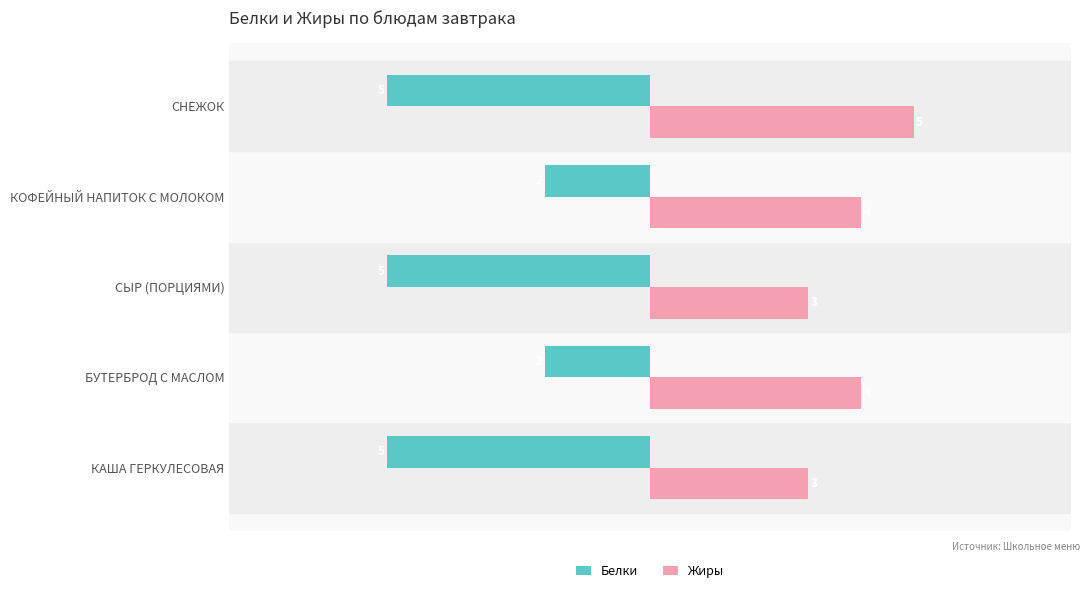

What is the maximum value for Жиры?

5